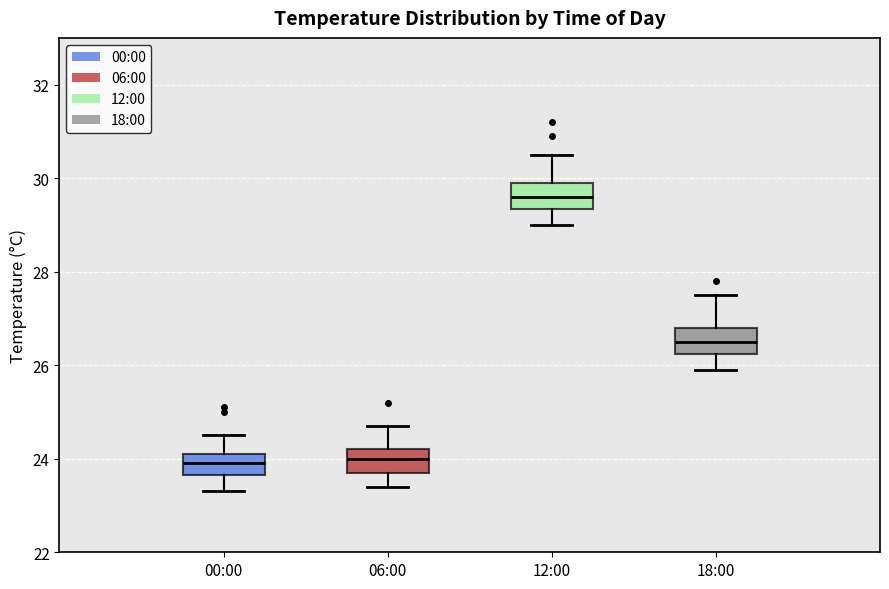

Where does the median line of the box for 06:00 sit on the y-axis? The values are not printed on the chart, so give them approximately, as read against the axis.

24.0